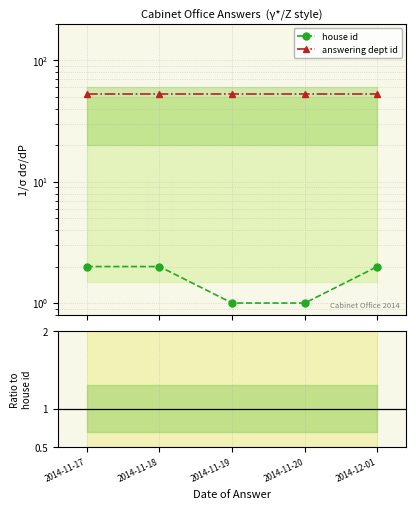

What is the label of the 1st point from the left?

2014-11-17